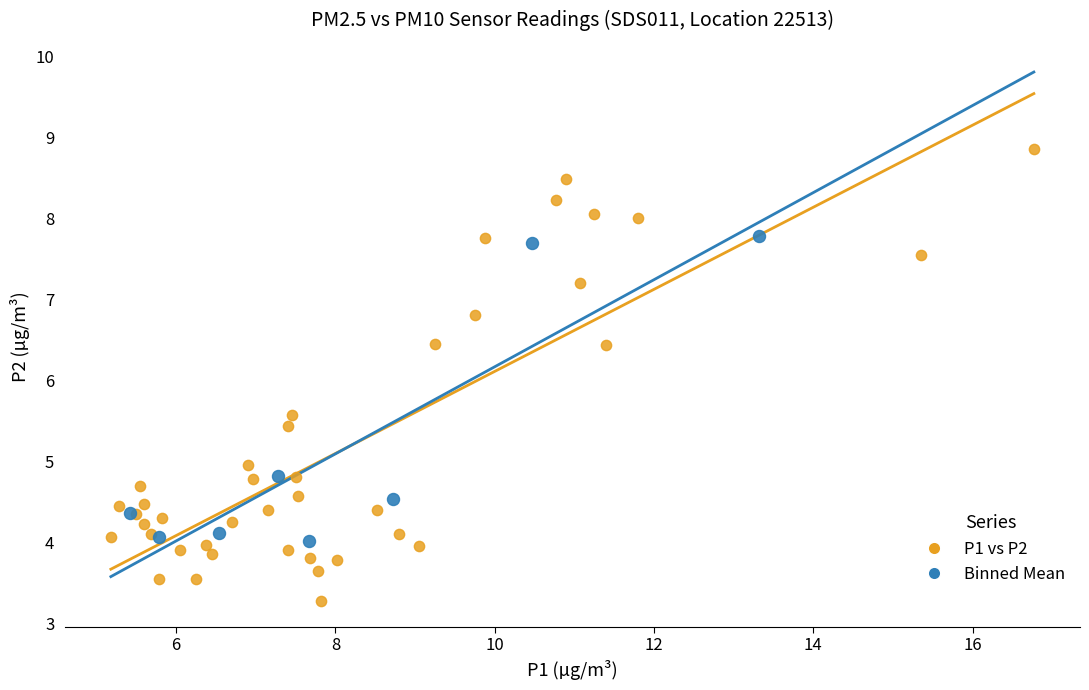

Which series has the largest Y range (max minus min)?

P1 vs P2